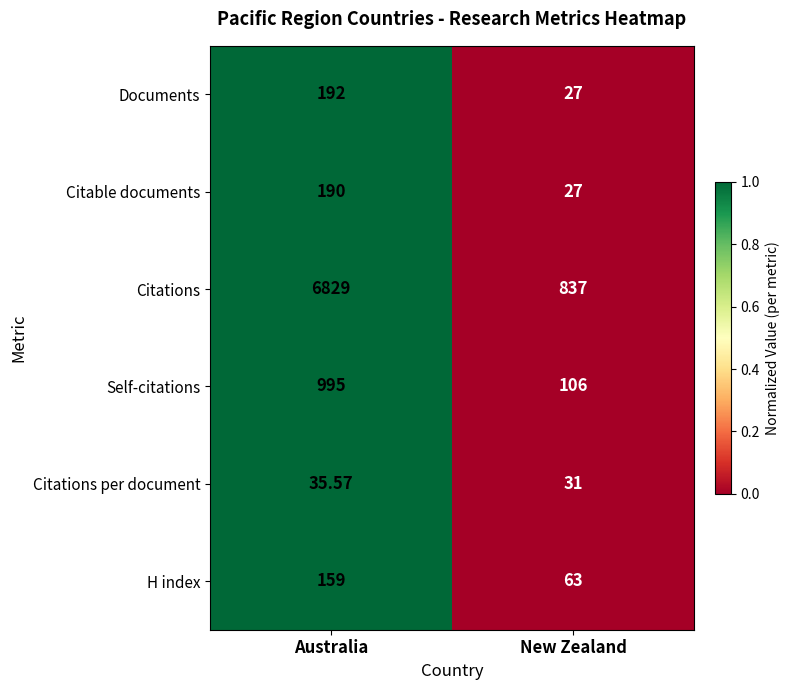

How many series are shown in this chart?

6